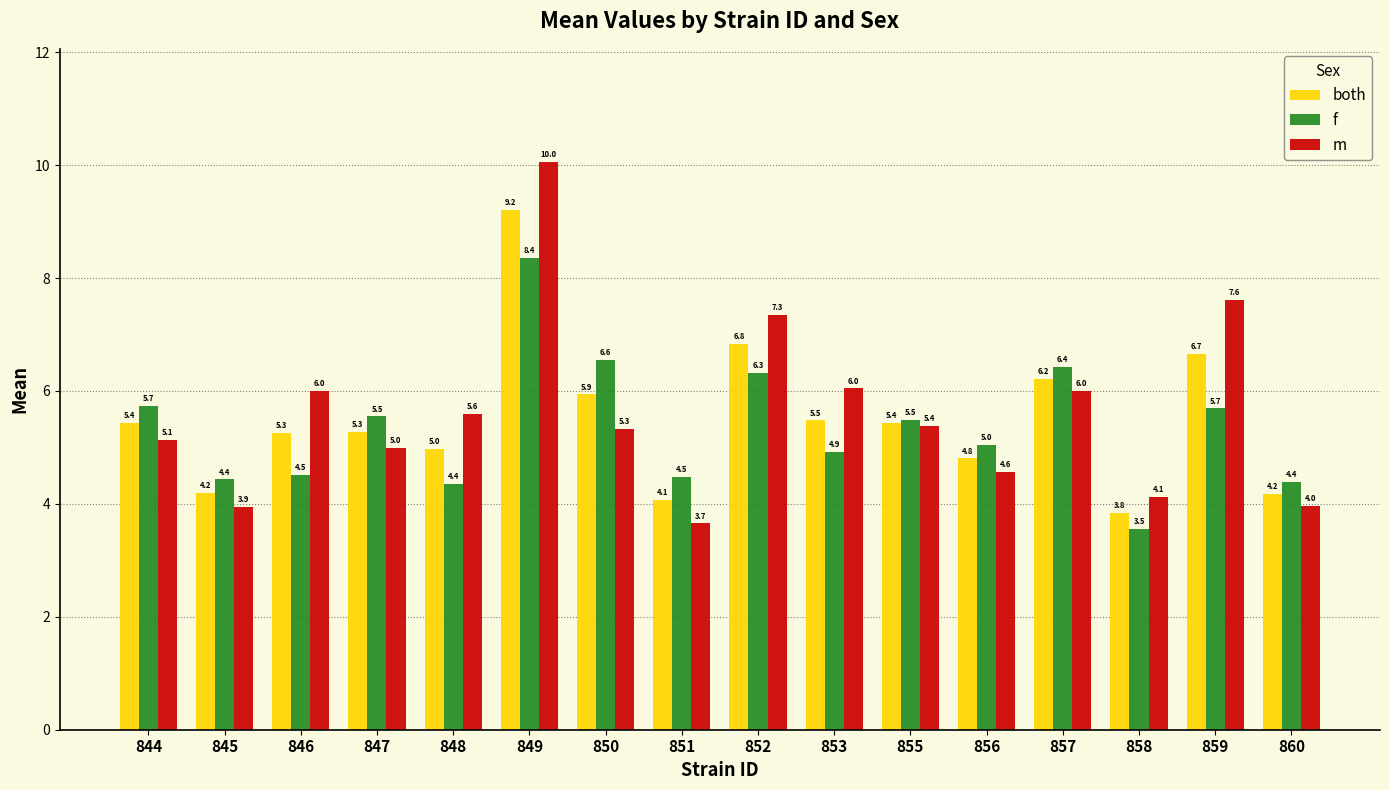

The value of both at 847 is 5.3. True or false?

True